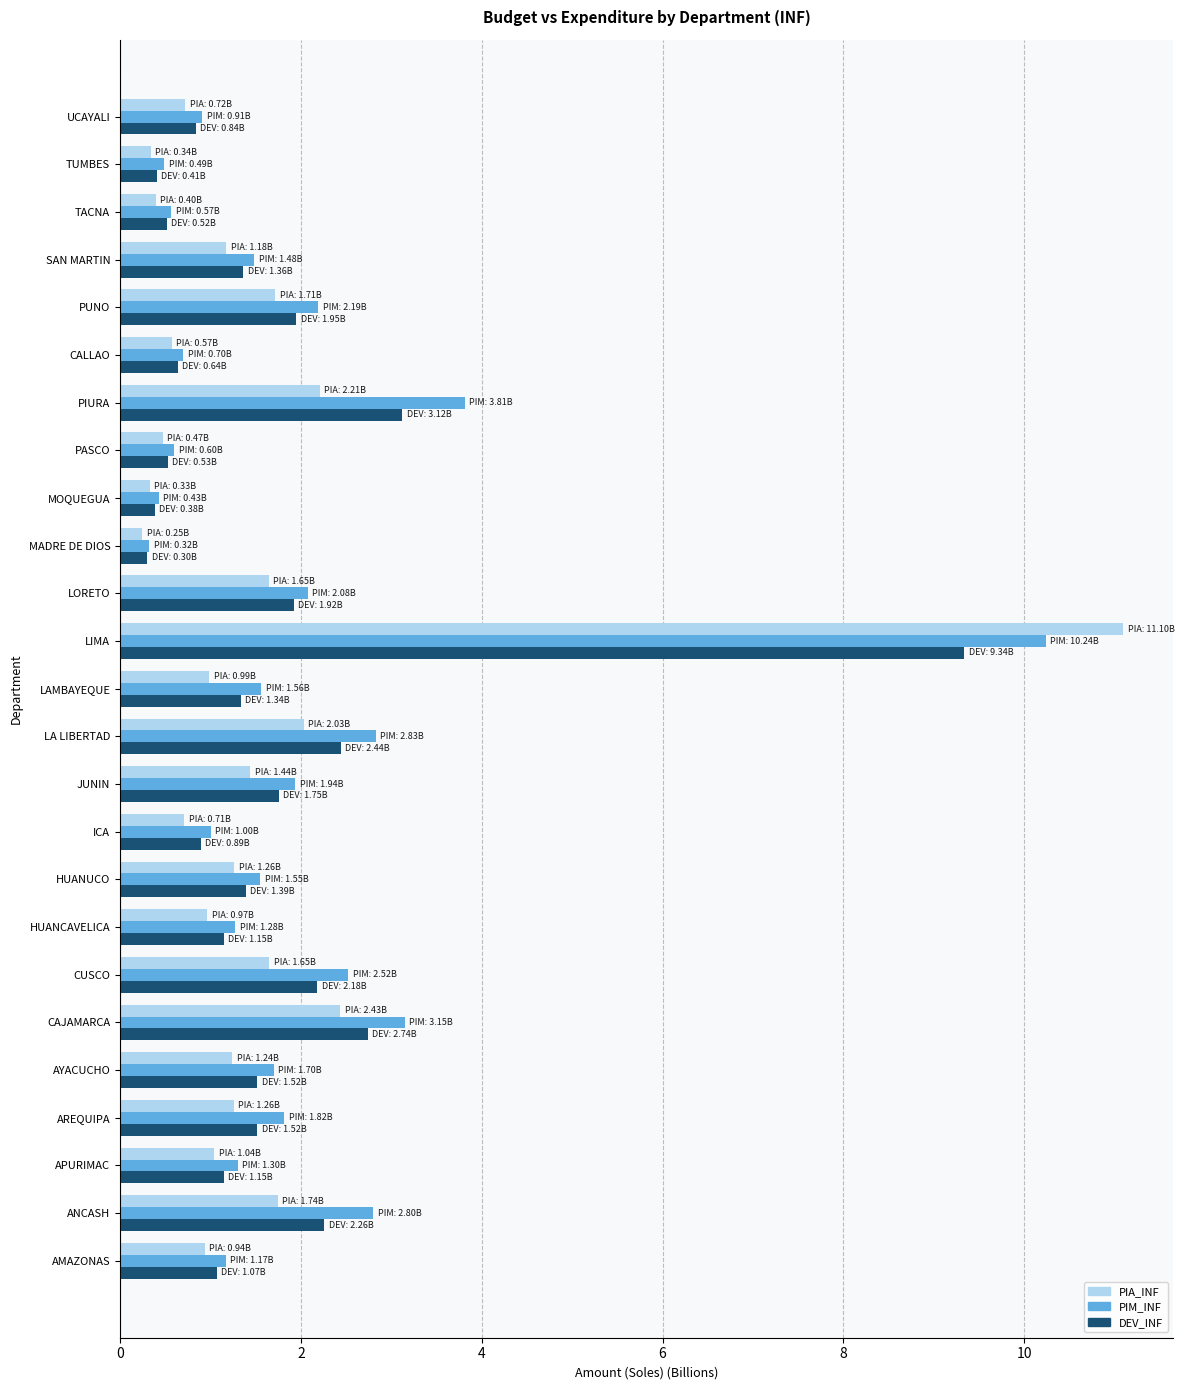

The value of PIA_INF at AYACUCHO is 1.2. True or false?

True